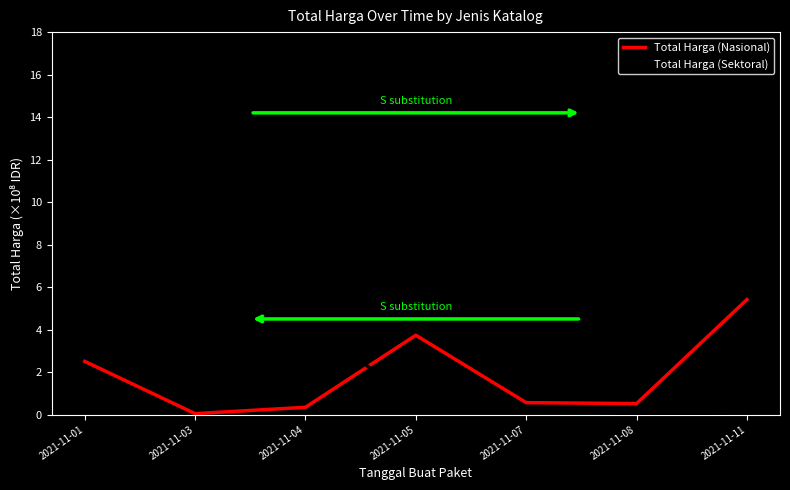

At how many categories does at least one series exceed 2?

4